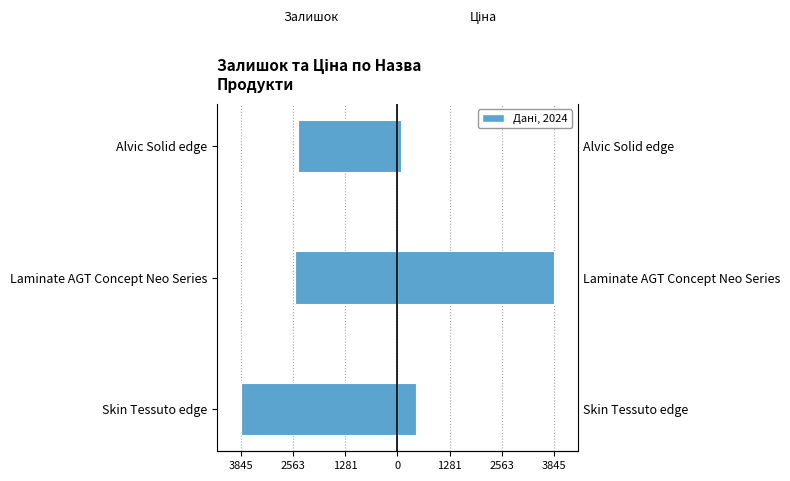

How many categories are shown in the chart?

3